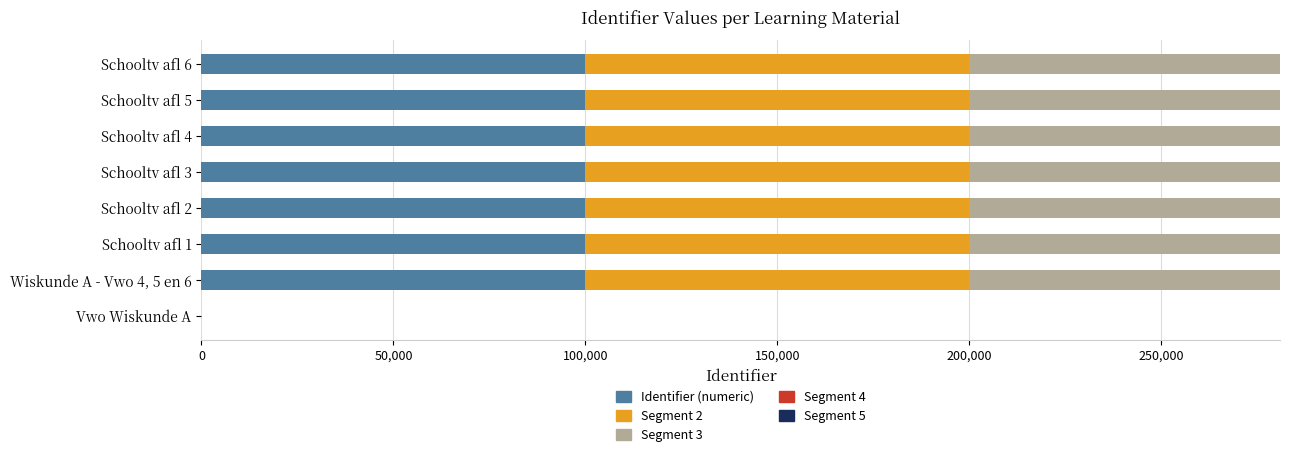

The value of Identifier (numeric) at Schooltv afl 1 is 100000. True or false?

True